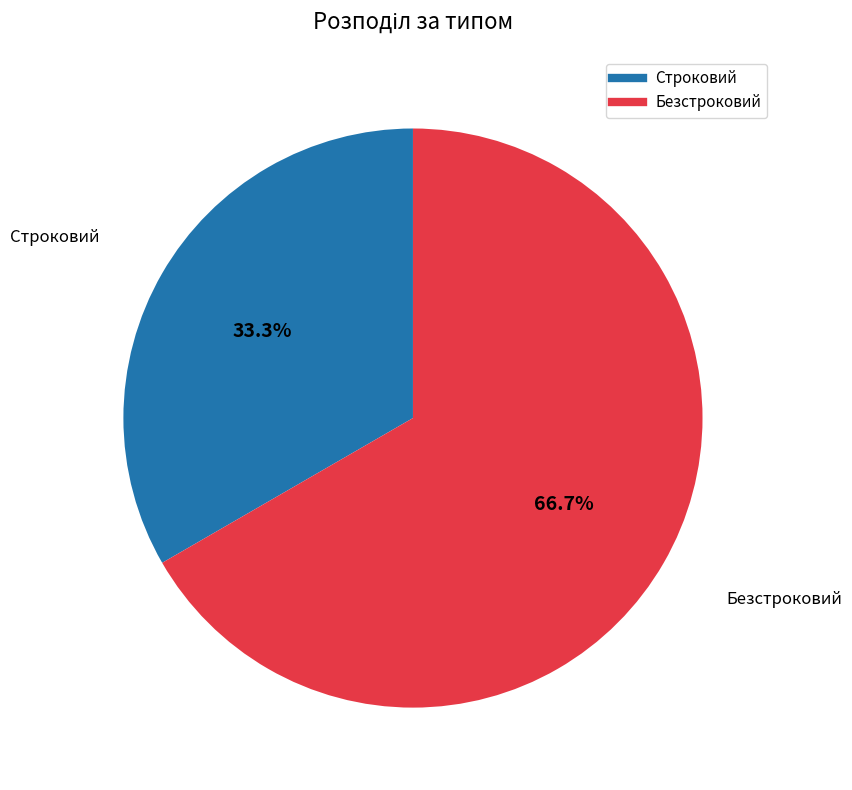

What percentage is the Строковий slice, to the nearest percent?

33%